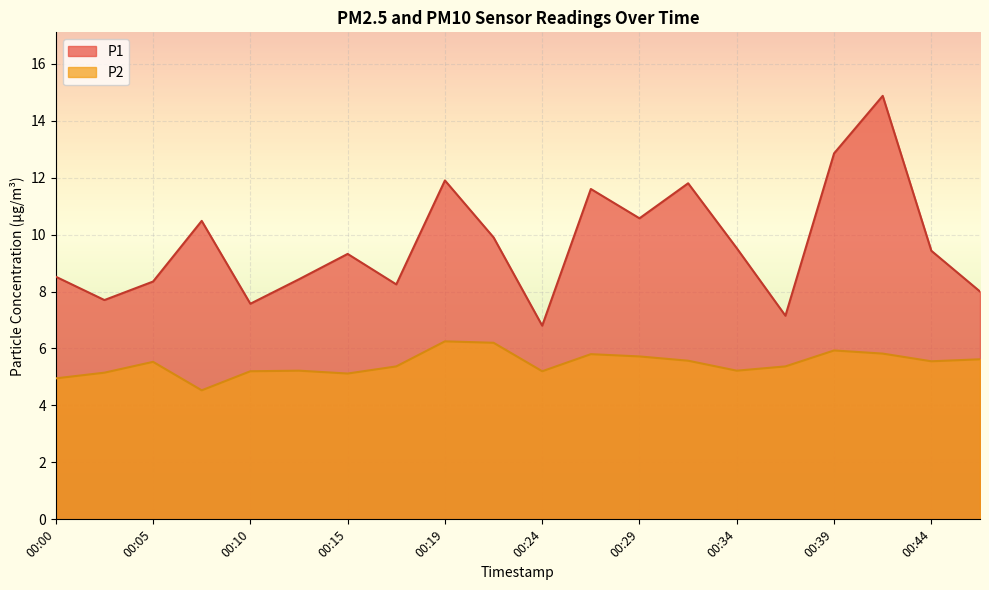

What is the value of the P1 point at the 9th from the left?

11.9